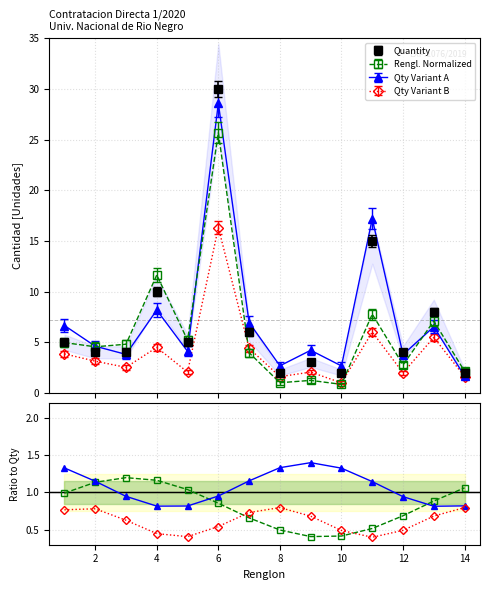

What is the greatest value displayed?

30